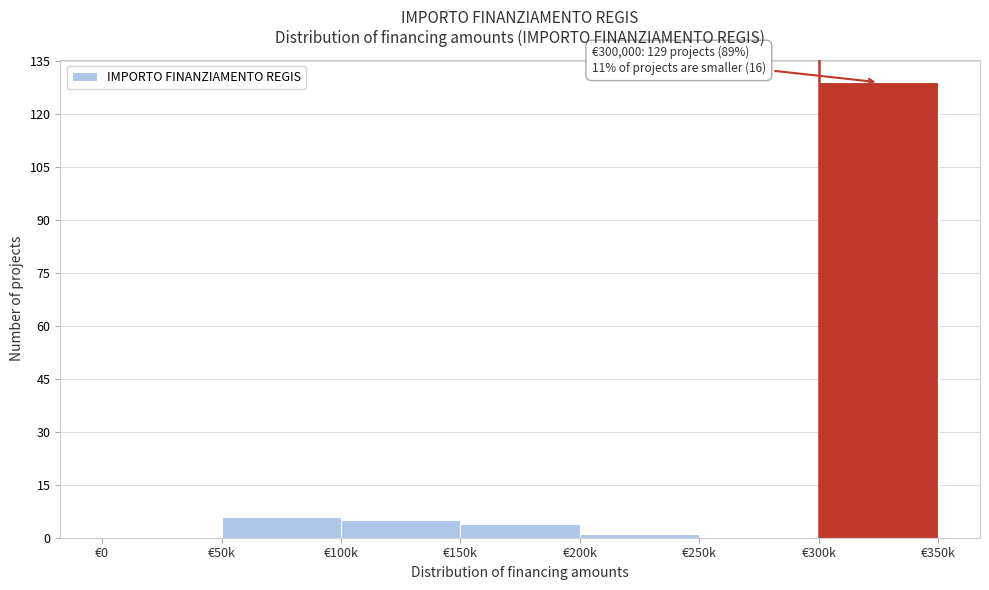

Reading left to right, transcribe all the data shown in this chart.

€0=0	€50k=6	€100k=5	€150k=4	€200k=1	€250k=0	€300k=129